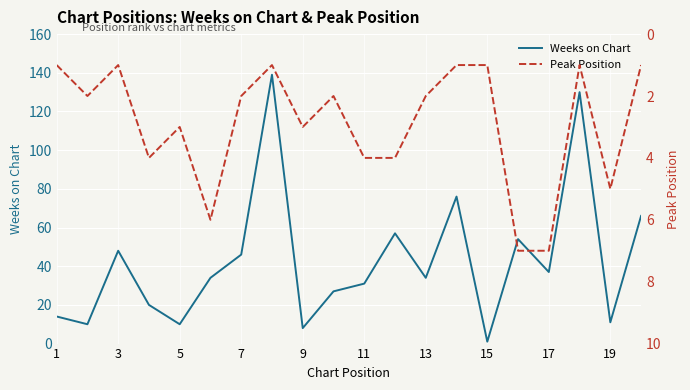

What is the difference between the Weeks on Chart values at 19 and 13?

23